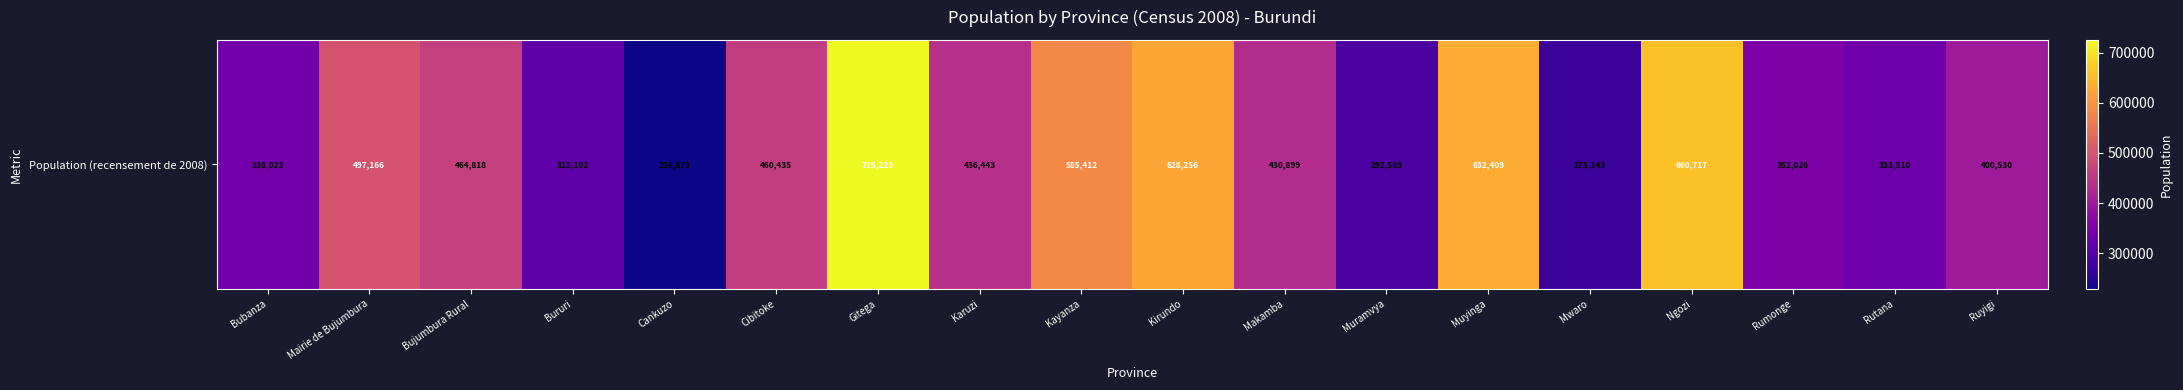

Is it true that the value at Bujumbura Rural is 192772?

False